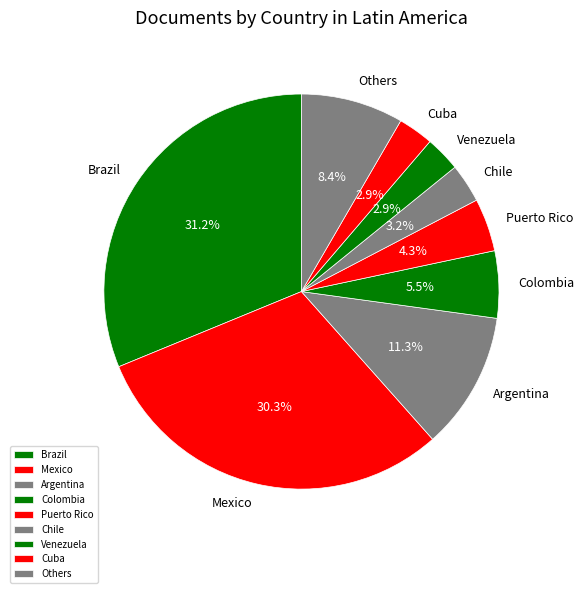

Which slice is the largest?

Brazil